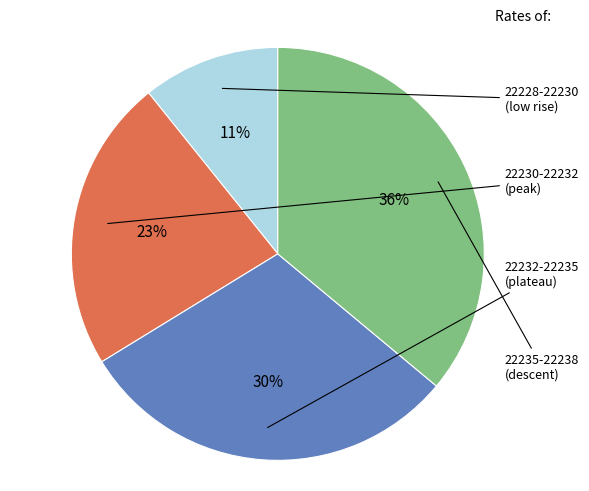

To the nearest percent, what is the average slice percentage?

25%